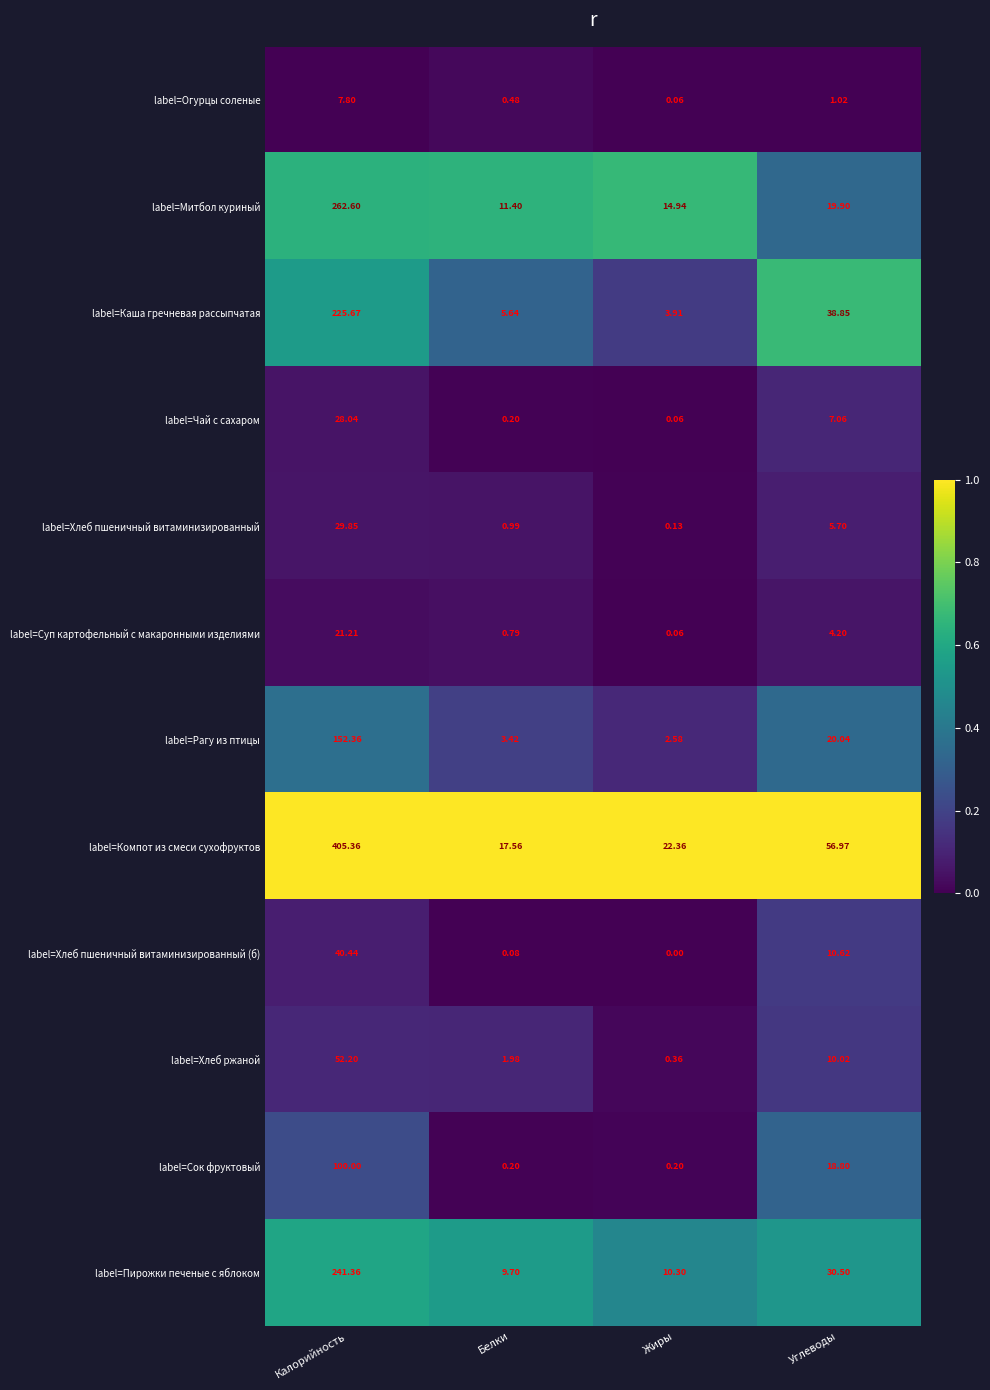

At which label does label=Огурцы соленые reach its minimum?

Жиры